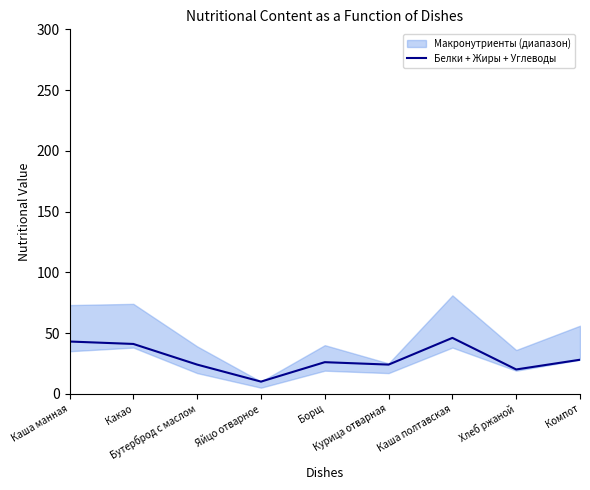

The value at Каша манная is 22. True or false?

False